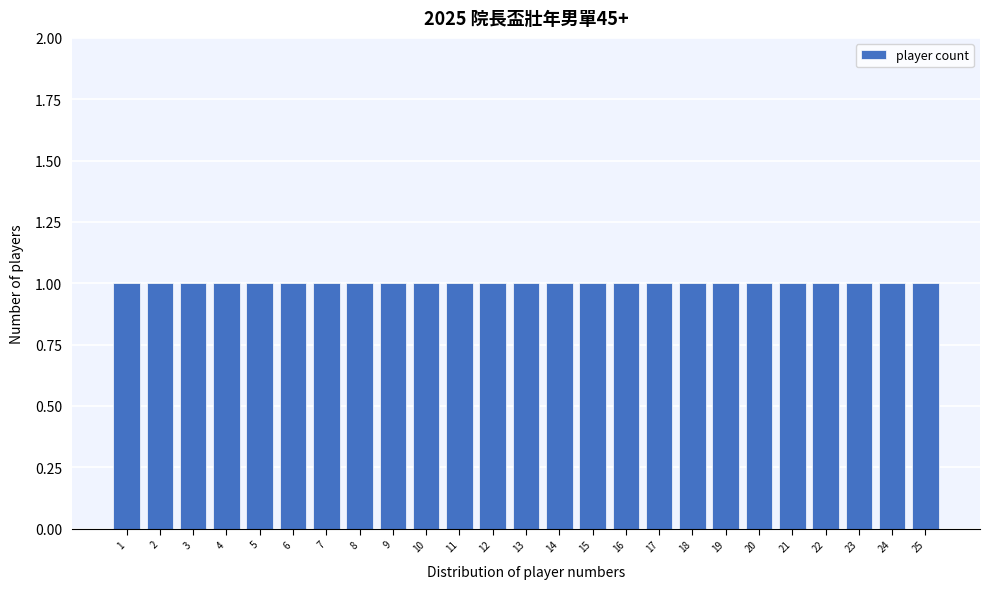

Reading left to right, list every bar in this chart as the range it spans on the x-axis followed by its height. The values are not printed on the chart, so give them approximately, as read against the axis.

0.5 to 1.5: 1
1.5 to 2.5: 1
2.5 to 3.5: 1
3.5 to 4.5: 1
4.5 to 5.5: 1
5.5 to 6.5: 1
6.5 to 7.5: 1
7.5 to 8.5: 1
8.5 to 9.5: 1
9.5 to 10.5: 1
10.5 to 11.5: 1
11.5 to 12.5: 1
12.5 to 13.5: 1
13.5 to 14.5: 1
14.5 to 15.5: 1
15.5 to 16.5: 1
16.5 to 17.5: 1
17.5 to 18.5: 1
18.5 to 19.5: 1
19.5 to 20.5: 1
20.5 to 21.5: 1
21.5 to 22.5: 1
22.5 to 23.5: 1
23.5 to 24.5: 1
24.5 to 25.5: 1